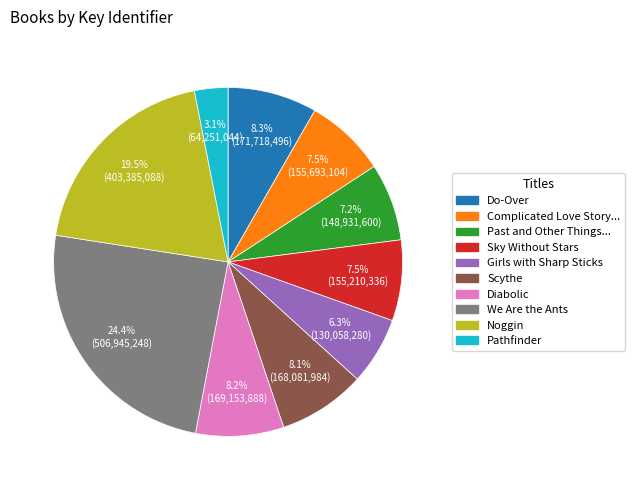

Does any single category account for the majority?

No